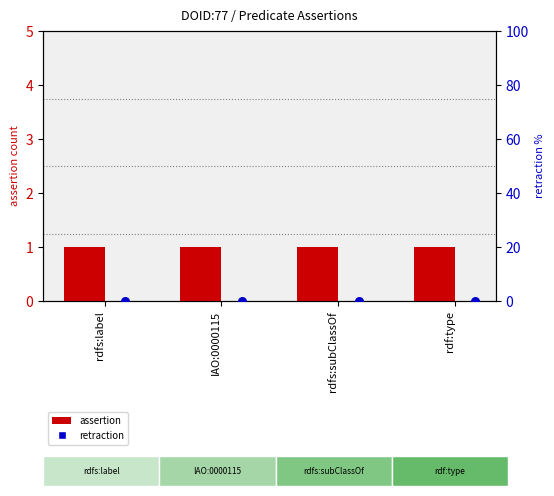

Which series has the largest total across all categories?

assertion